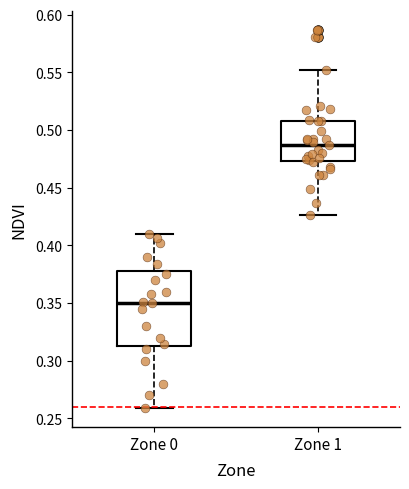

Which box has the highest median line?

Zone 1